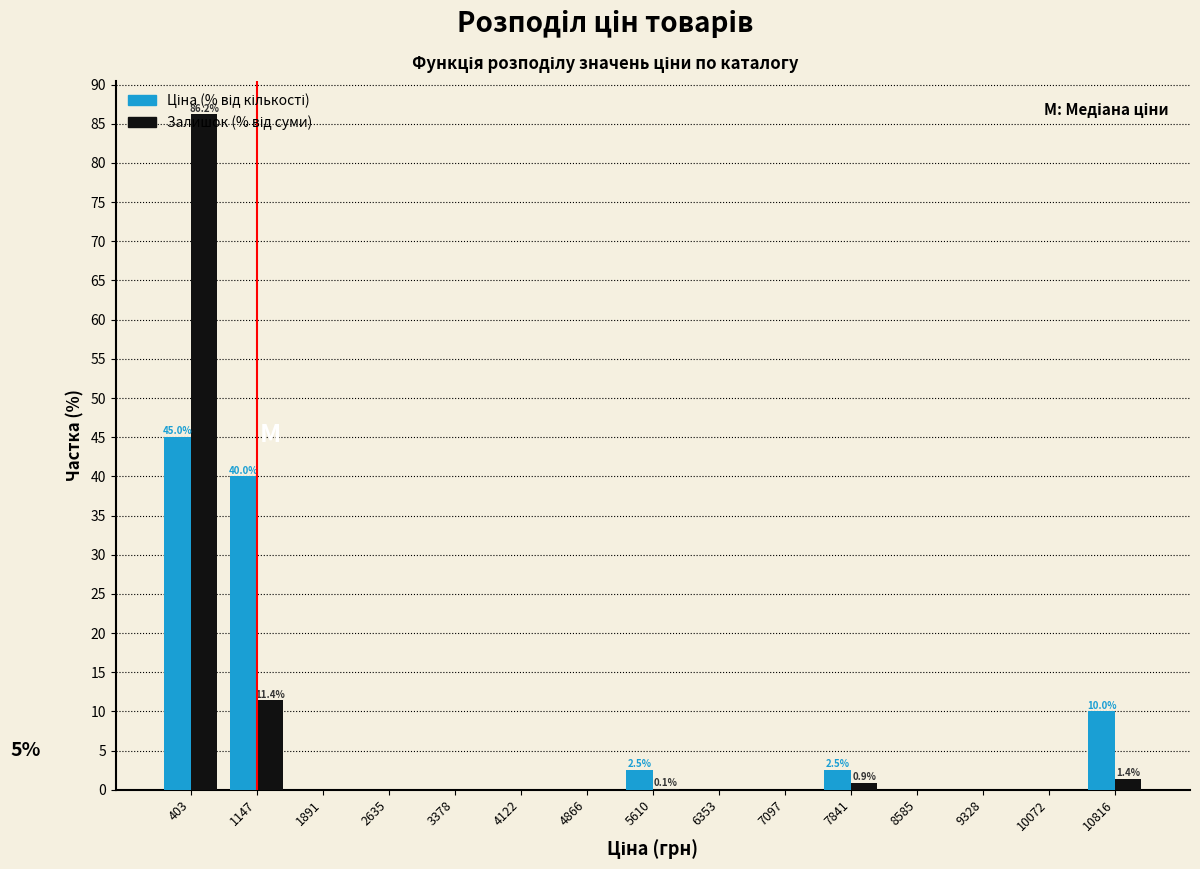

What is the maximum value shown in the chart?

86.2